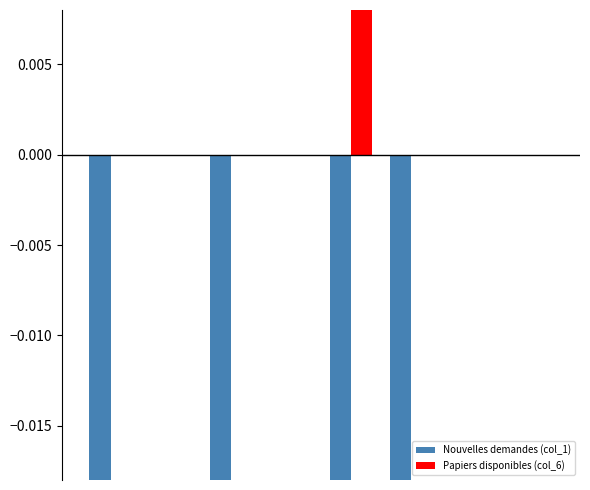

What are all the series names shown in the legend?

Nouvelles demandes (col_1), Papiers disponibles (col_6)